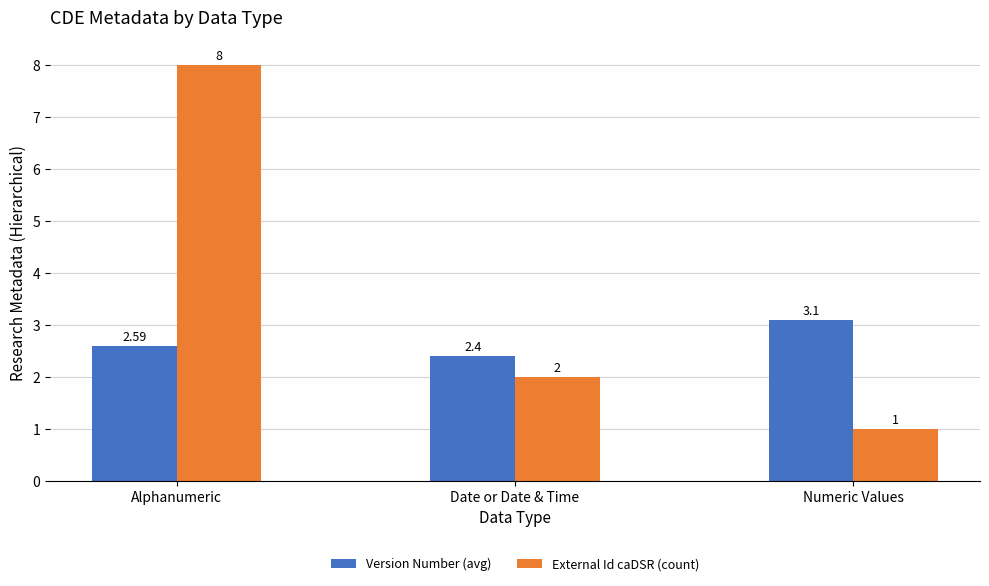

Rank the categories by Version Number (avg) value from lowest to highest.

Date or Date & Time, Alphanumeric, Numeric Values